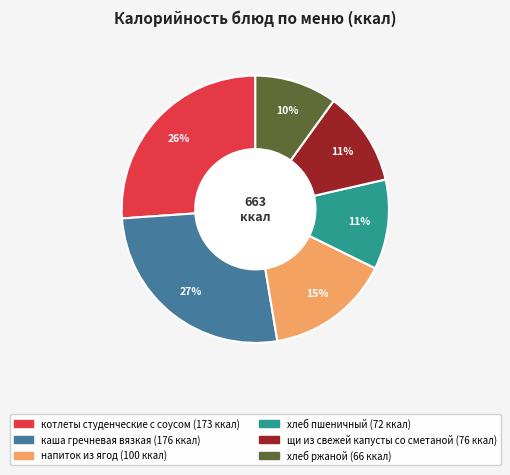

Which slice is the smallest?

хлеб ржаной